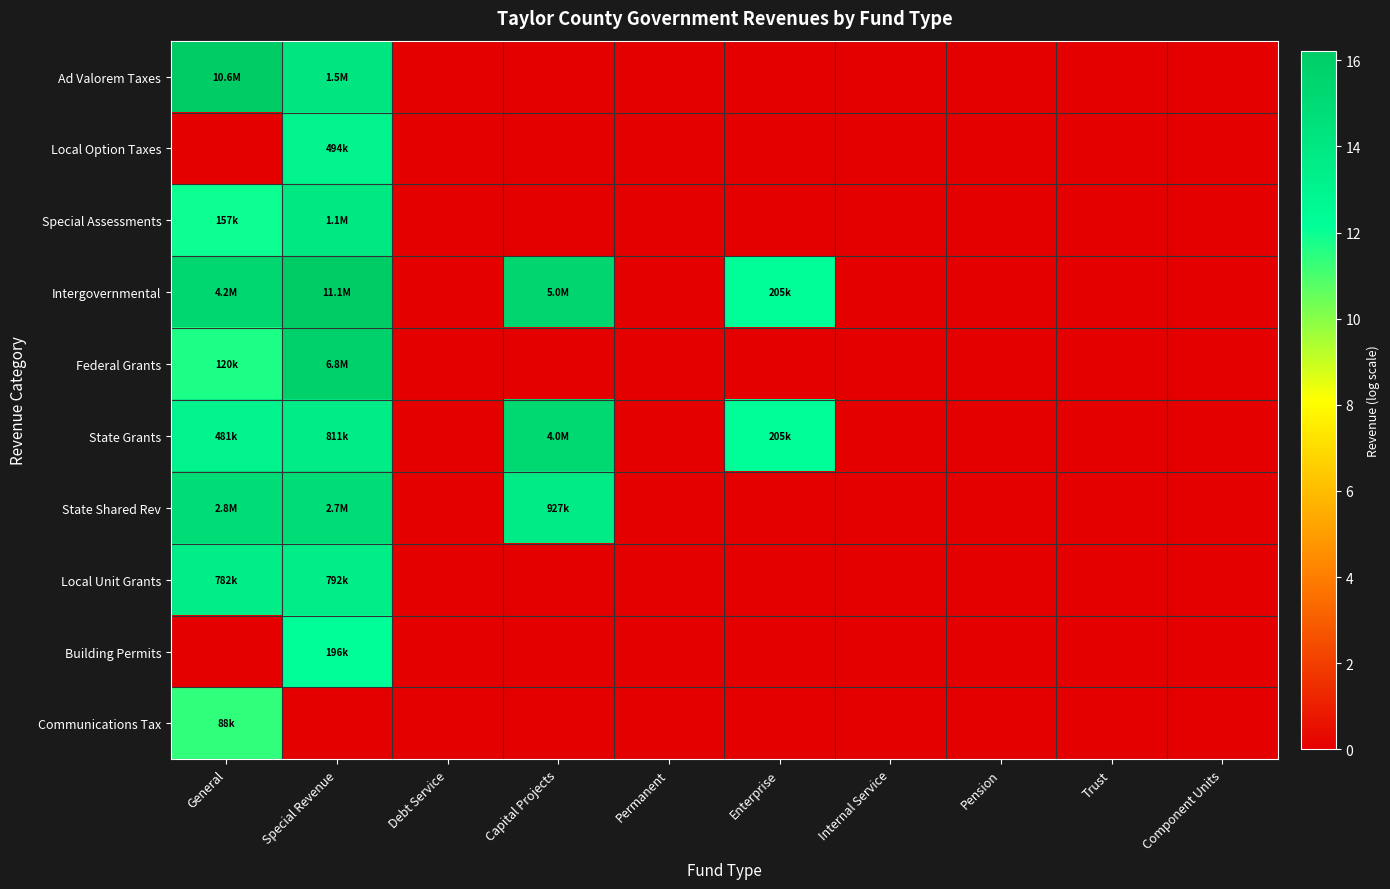

What is the difference between the highest and lowest values at General?

16.2